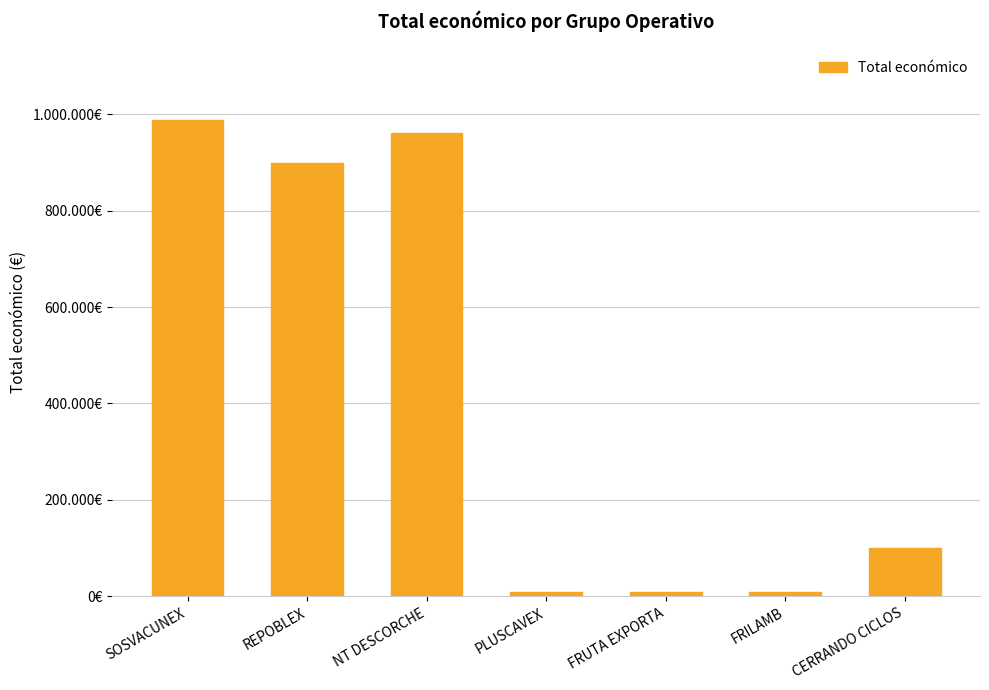

Are the bars horizontal?

No